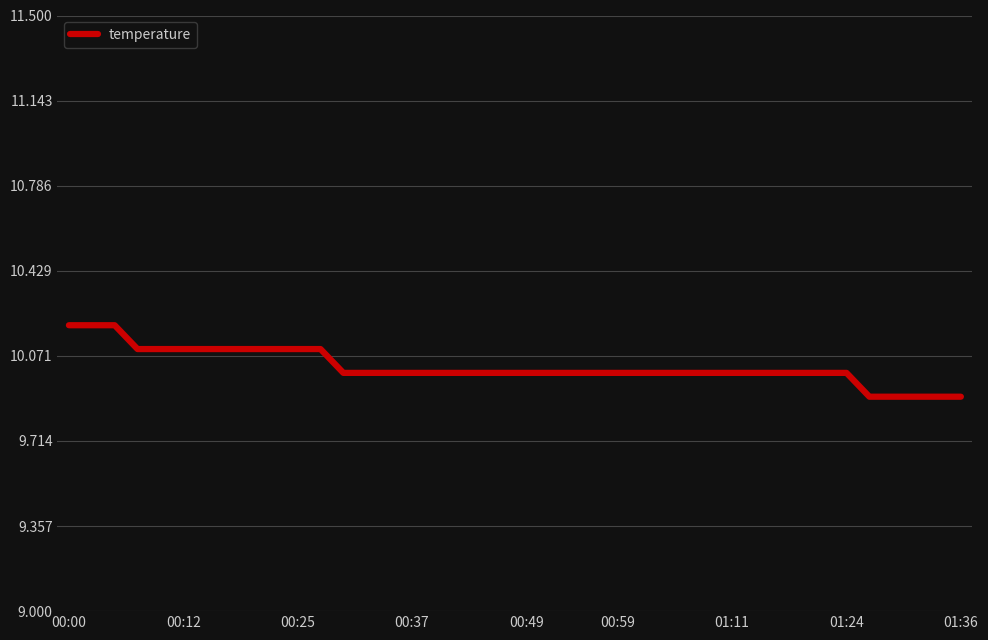

Does the chart display data point markers on the line(s)?

No